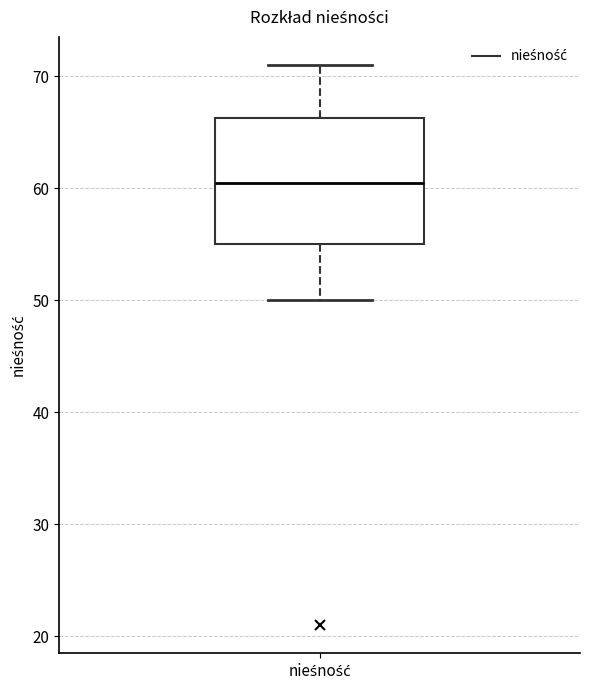

Read this box plot against the y-axis: the position of the median line, the range covered by the box, and the ends of both whiskers. The values are not printed on the chart, so give them approximately, as read against the axis.

median 61, box 55 to 66, whiskers 50 to 71